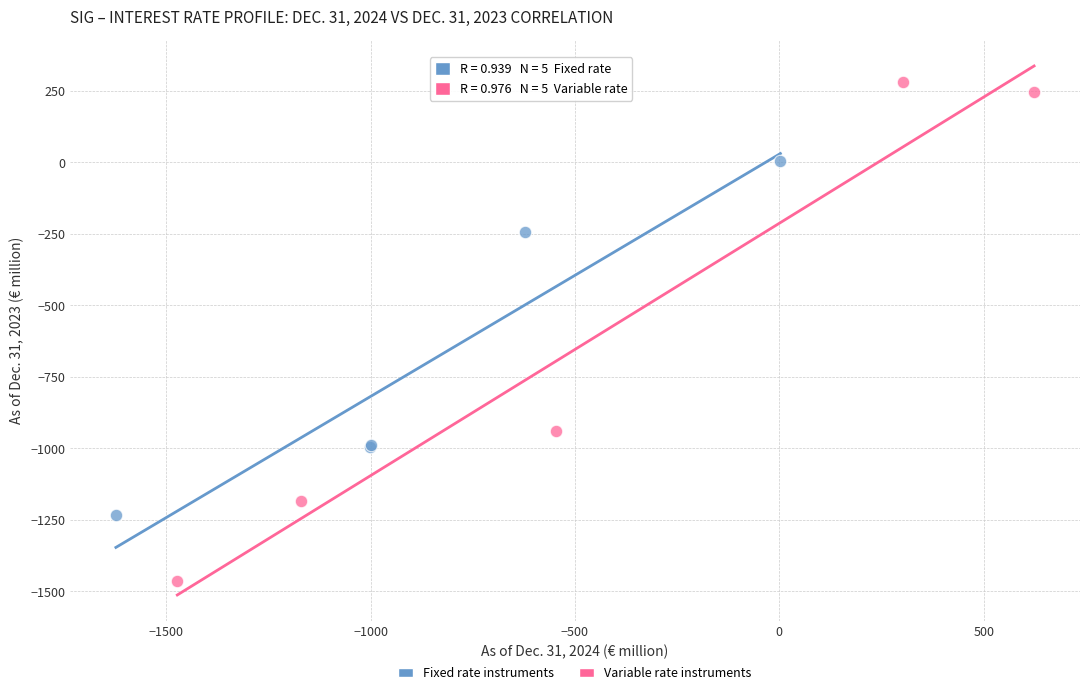

Which series contains the highest Y value?

Variable rate instruments